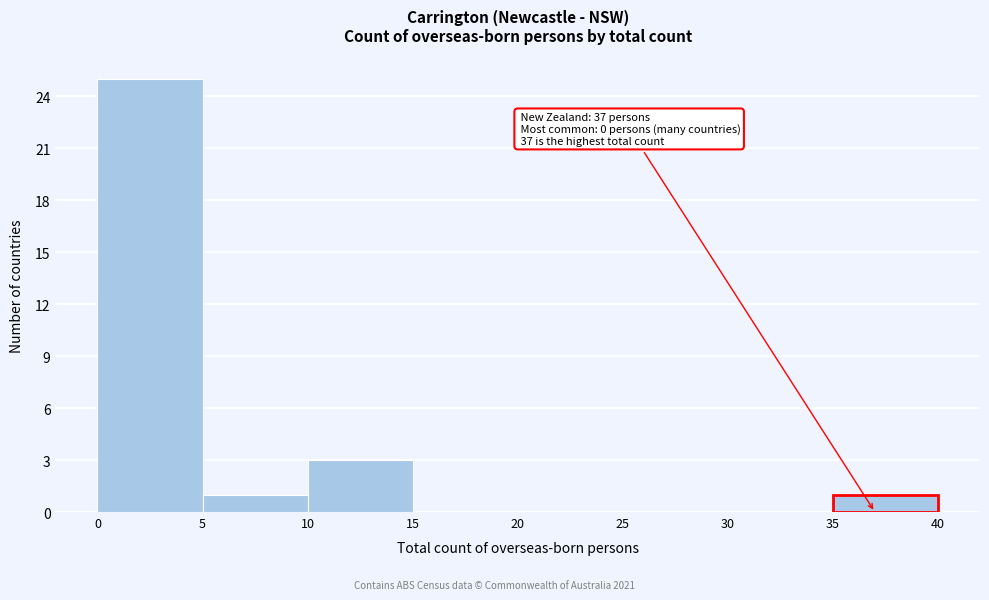

Which range on the x-axis has the tallest bar?

0 to 5